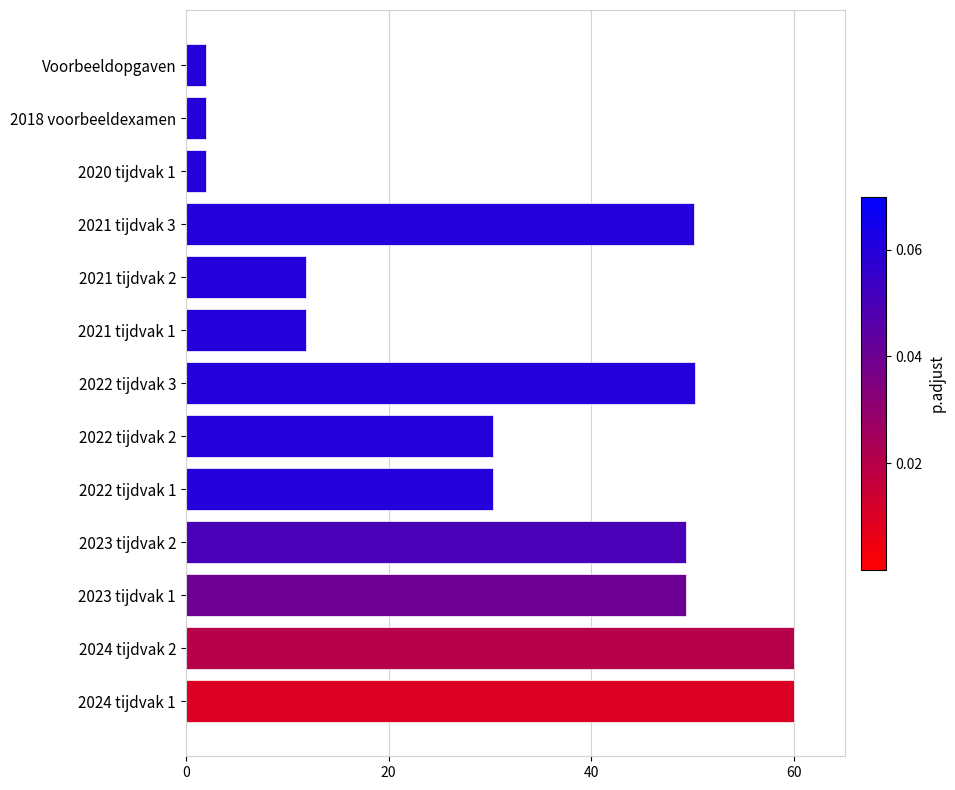

How many series are shown in this chart?

1